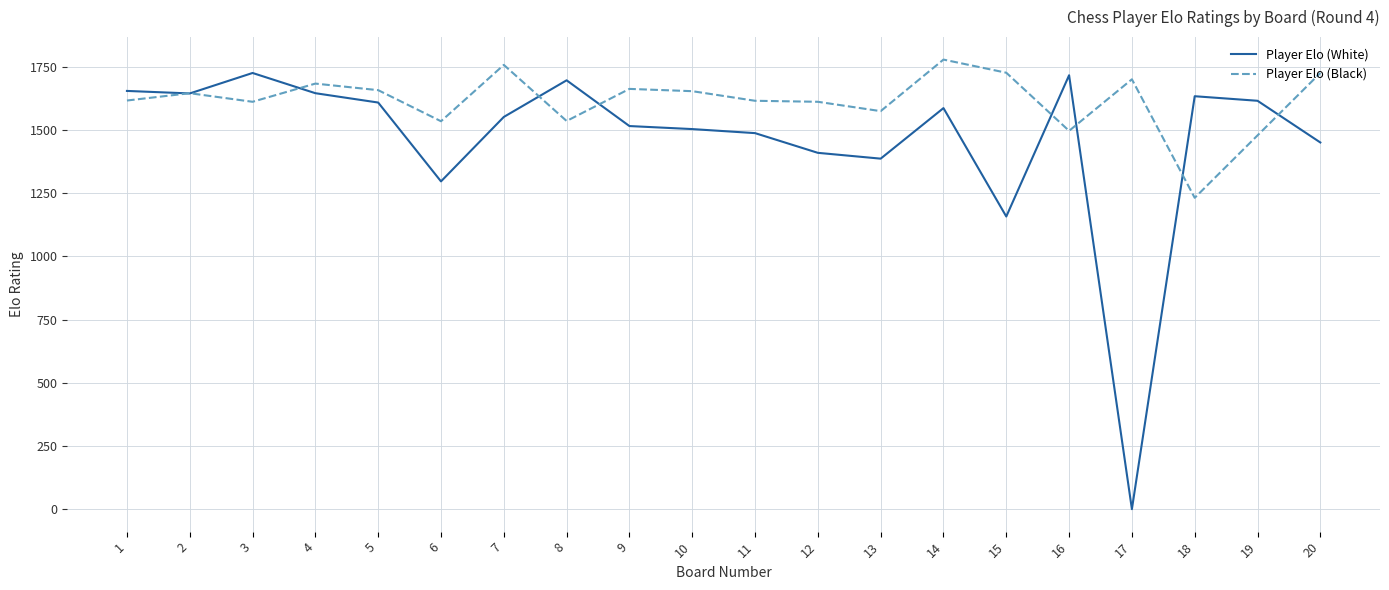

True or false: Player Elo (White) and Player Elo (Black) intersect in this chart.

True